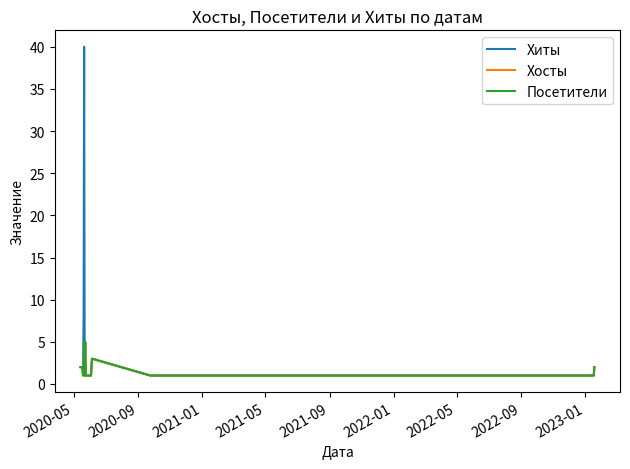

Does the chart display data point markers on the line(s)?

No